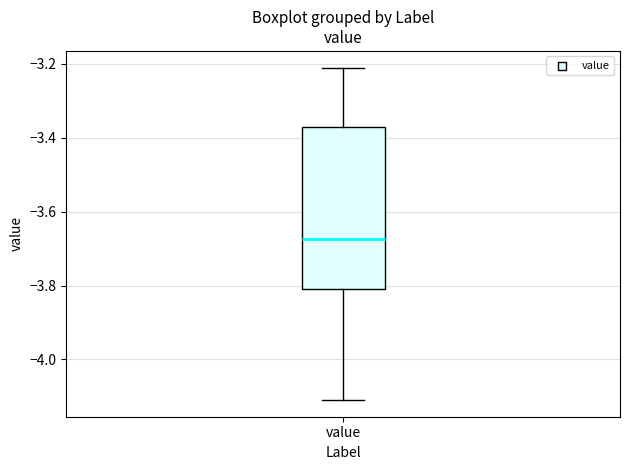

Read this box plot against the y-axis: the position of the median line, the range covered by the box, and the ends of both whiskers. The values are not printed on the chart, so give them approximately, as read against the axis.

median -3.68, box -3.80 to -3.36, whiskers -4.10 to -3.20